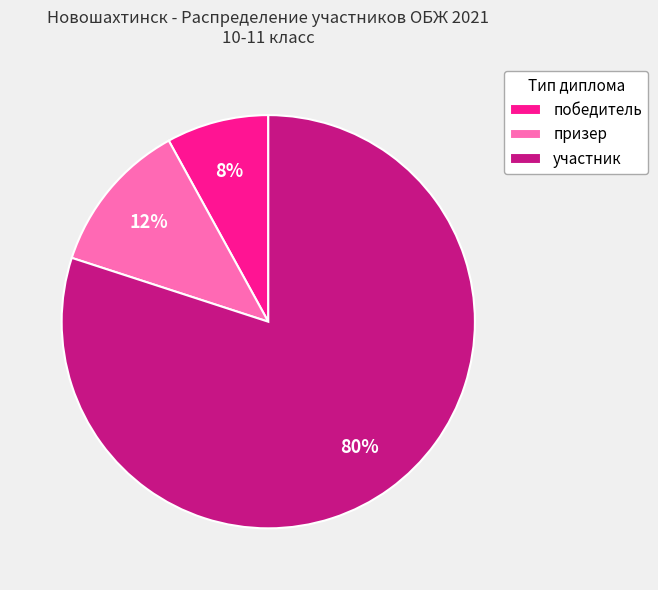

To the nearest percent, what is the combined percentage of участник and победитель?

88%